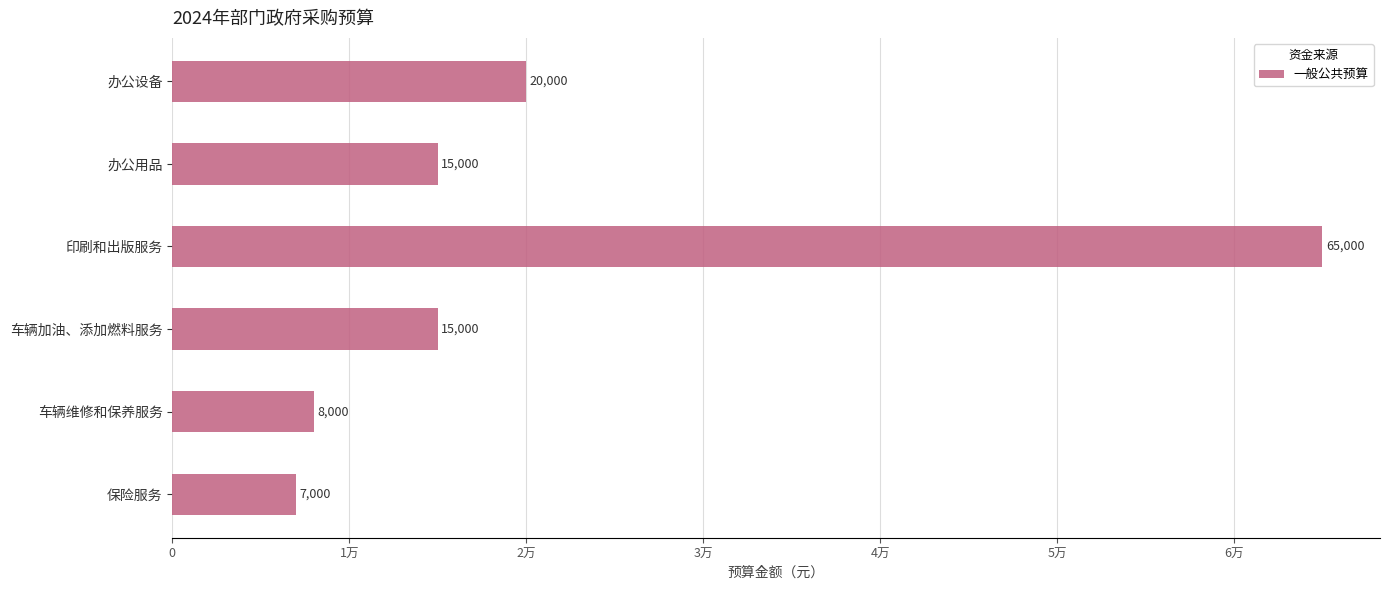

What is the average value?

21667